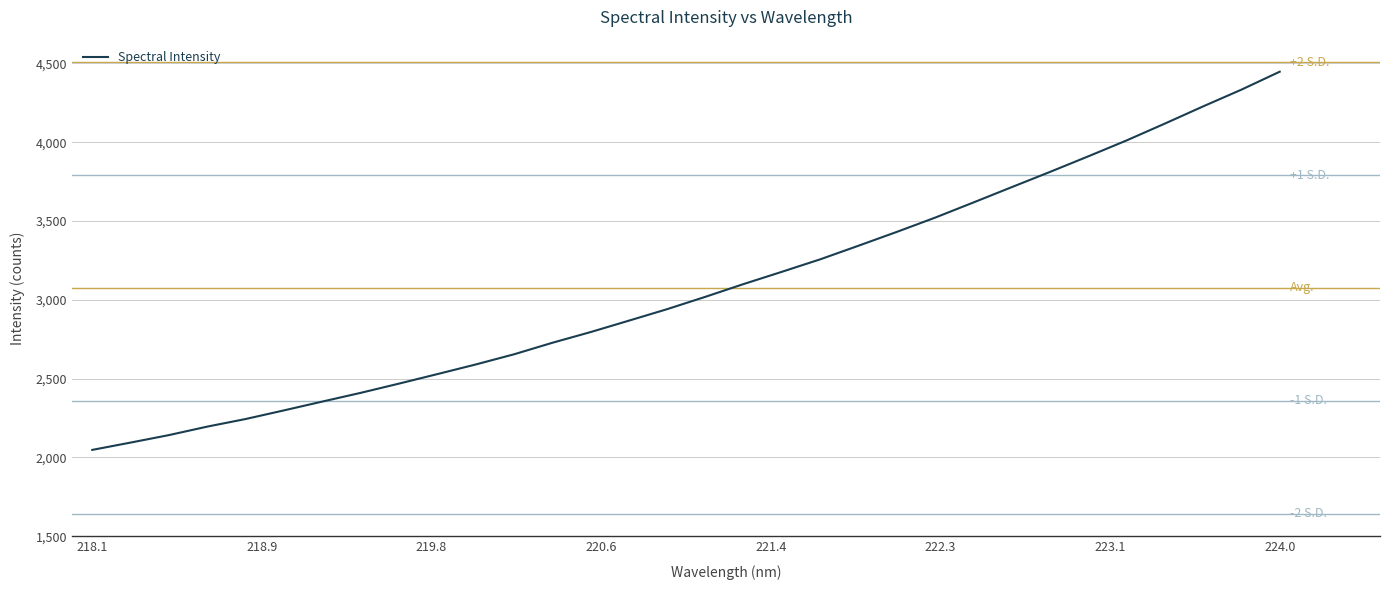

Is this an area chart (filled region under the line)?

No